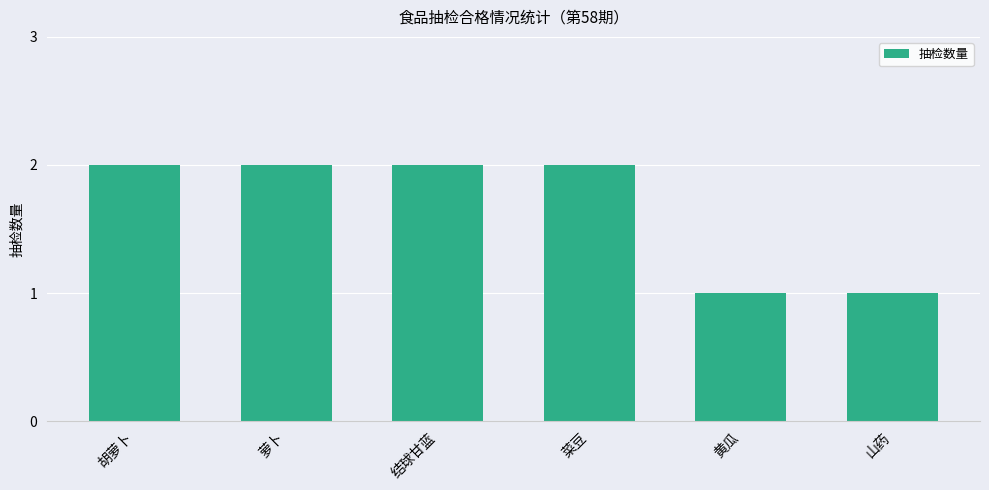

What position from the left is 菜豆?

4